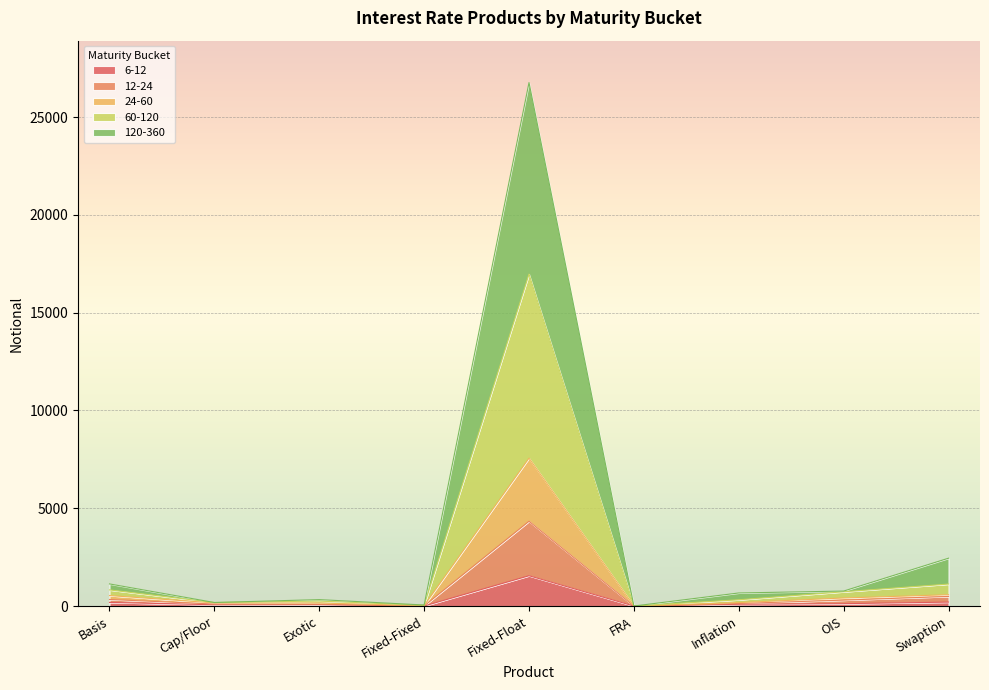

How many values in the 6-12 series exceed 90?

4